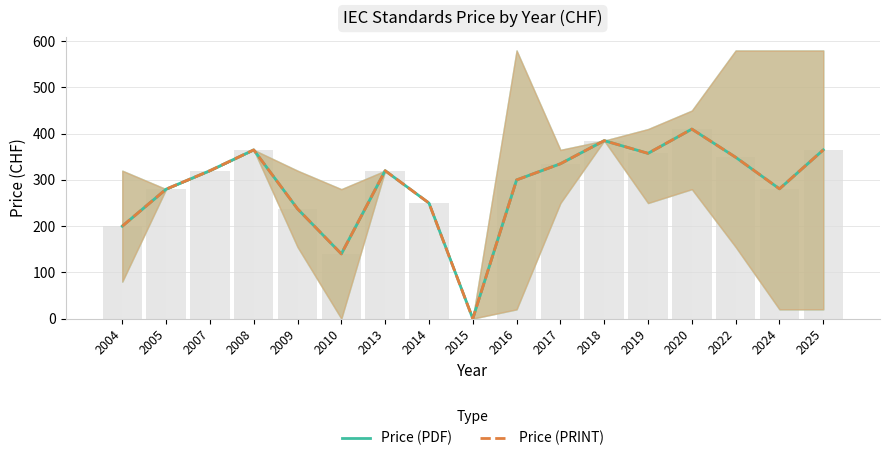

How many categories are shown in the chart?

17